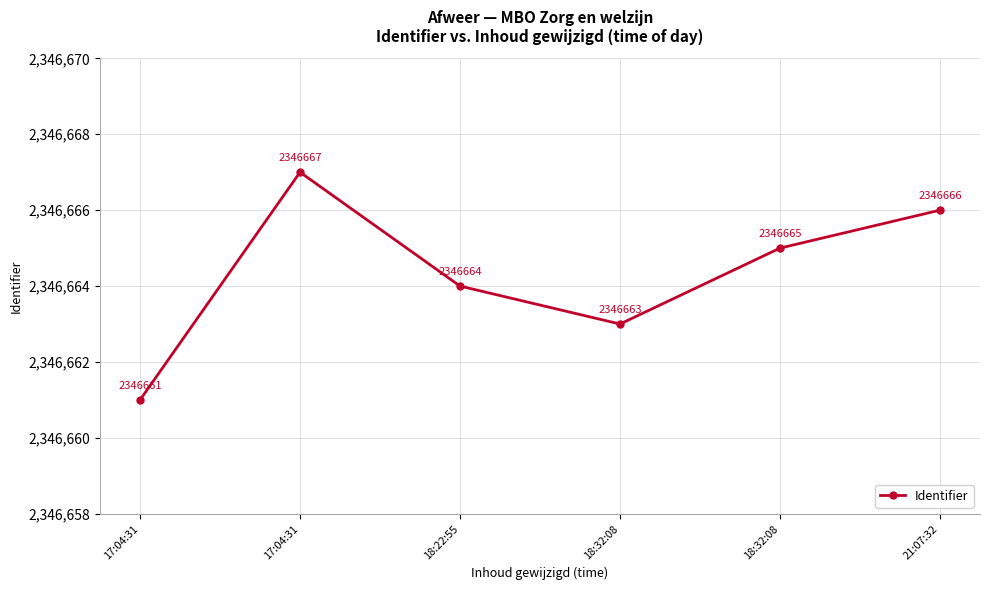

How many lines are shown in the chart?

1